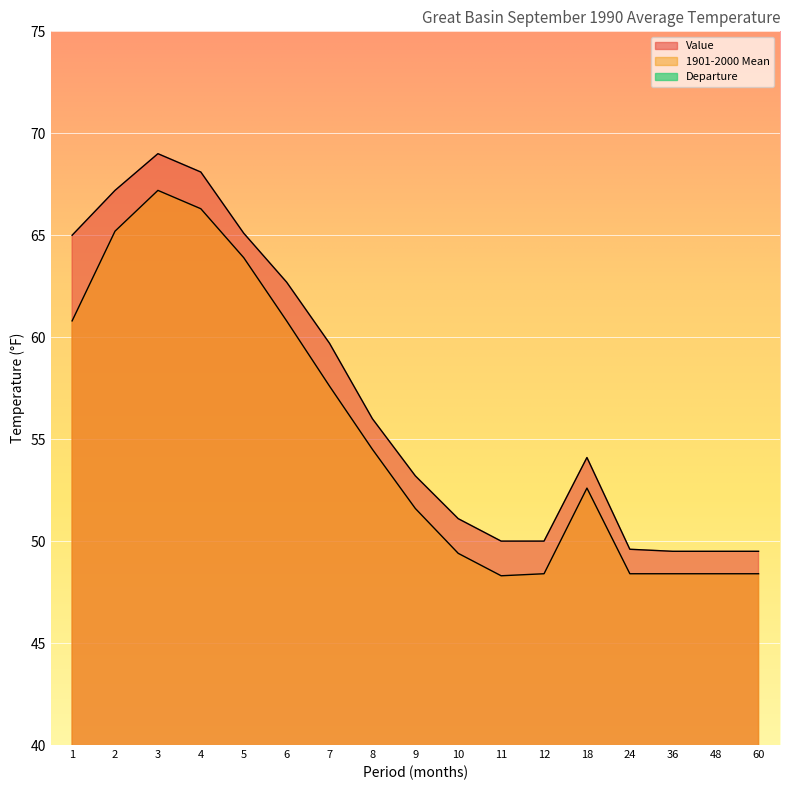

How many distinct data groups are displayed?

3